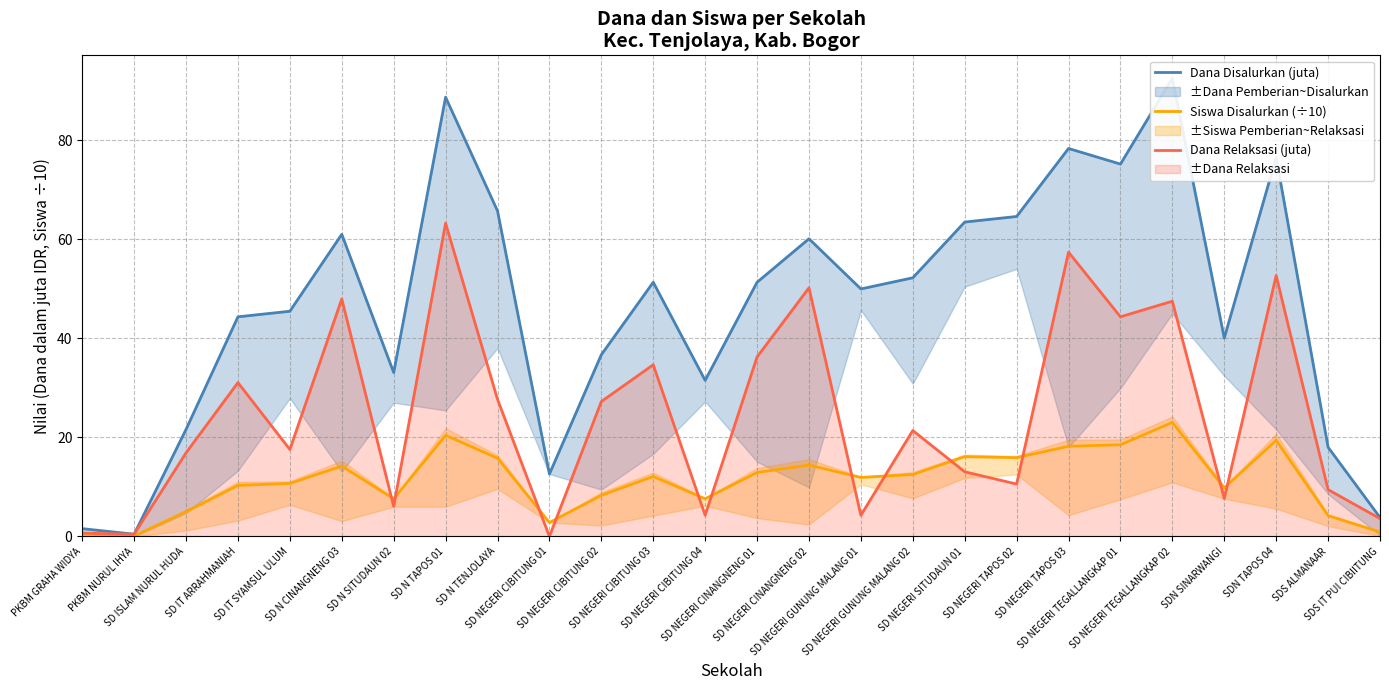

What is the spread (max minus min) of values at SD NEGERI TEGALLANGKAP 01?

56.7